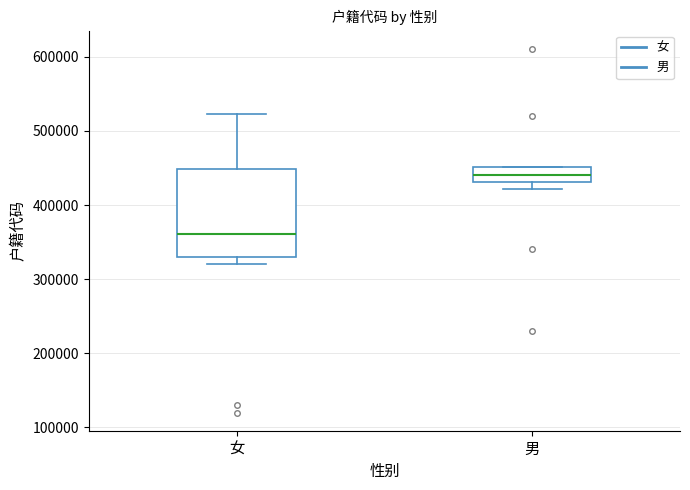

Which box's median line is the lowest?

女